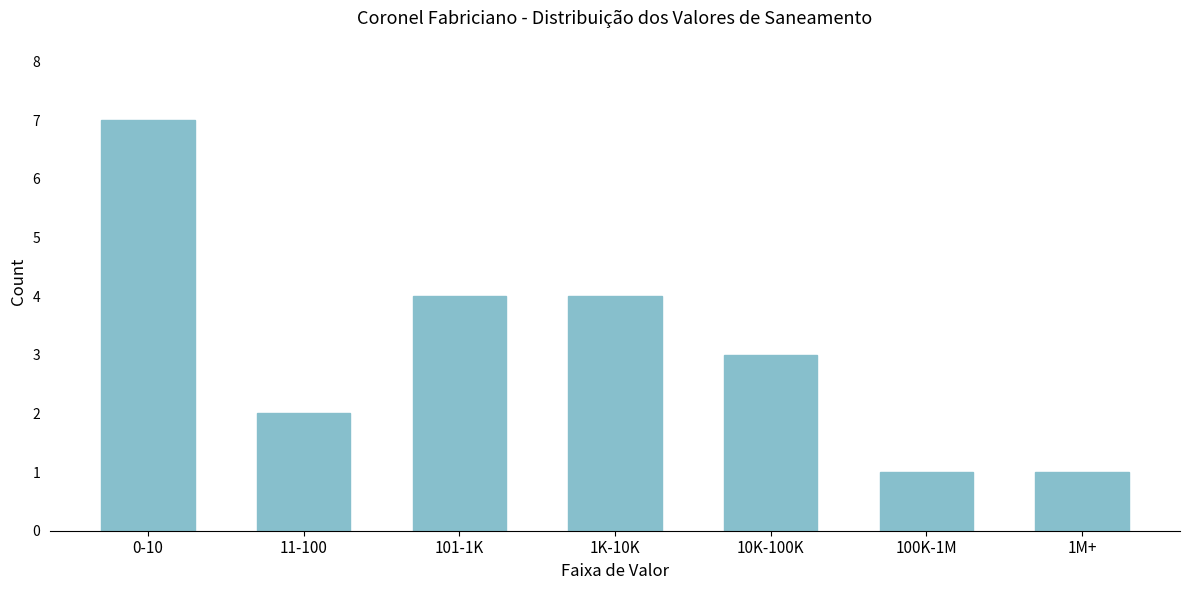

Reading left to right, extract all data points from this chart.

7	2	4	4	3	1	1